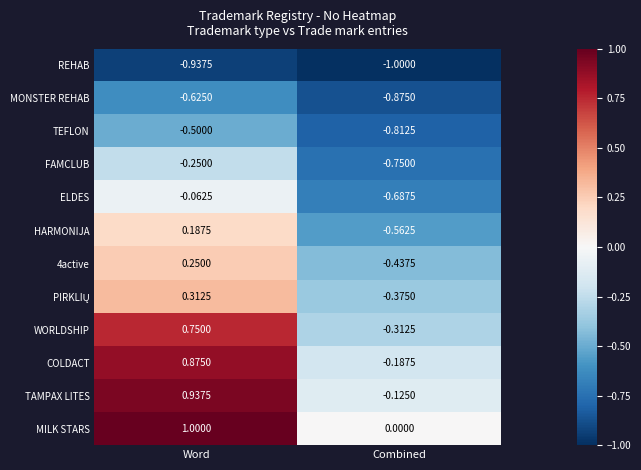

Which series has the largest total across all categories?

MILK STARS